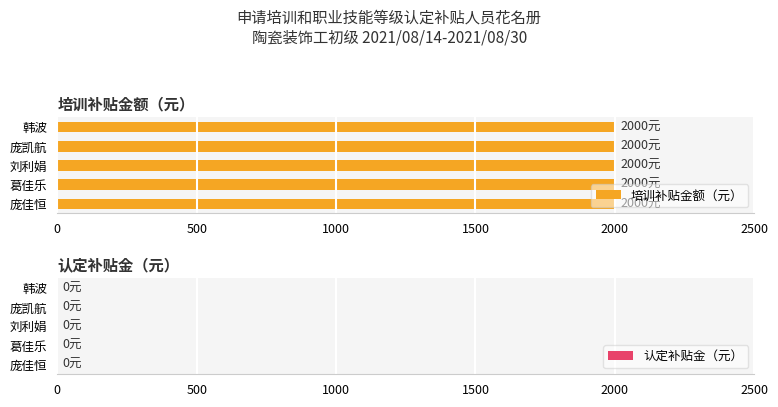

Which series has the largest total across all categories?

培训补贴金额（元）